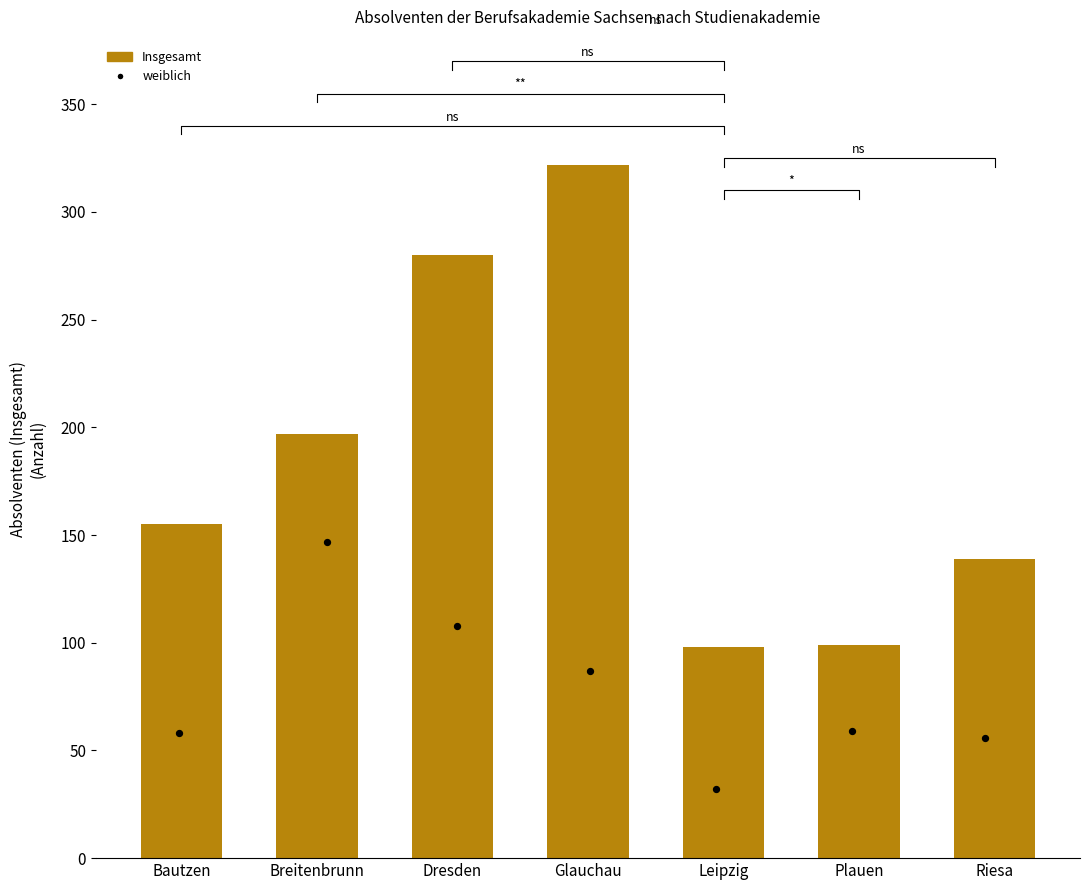

Between Riesa and Leipzig, which is larger?

Riesa